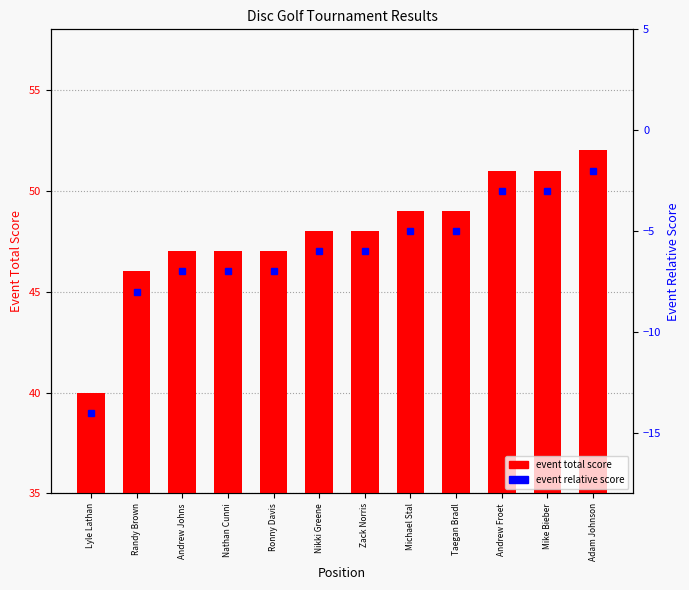

Reading right to left, list all the values displayed in this chart.

event total score: Adam Johnson=52	Mike Bieber=51	Andrew Froet=51	Taegan Bradl=49	Michael Stal=49	Zack Norris=48	Nikki Greene=48	Ronny Davis=47	Nathan Cunni=47	Andrew Johns=47	Randy Brown=46	Lyle Lathan=40
event relative score: Adam Johnson=-2	Mike Bieber=-3	Andrew Froet=-3	Taegan Bradl=-5	Michael Stal=-5	Zack Norris=-6	Nikki Greene=-6	Ronny Davis=-7	Nathan Cunni=-7	Andrew Johns=-7	Randy Brown=-8	Lyle Lathan=-14